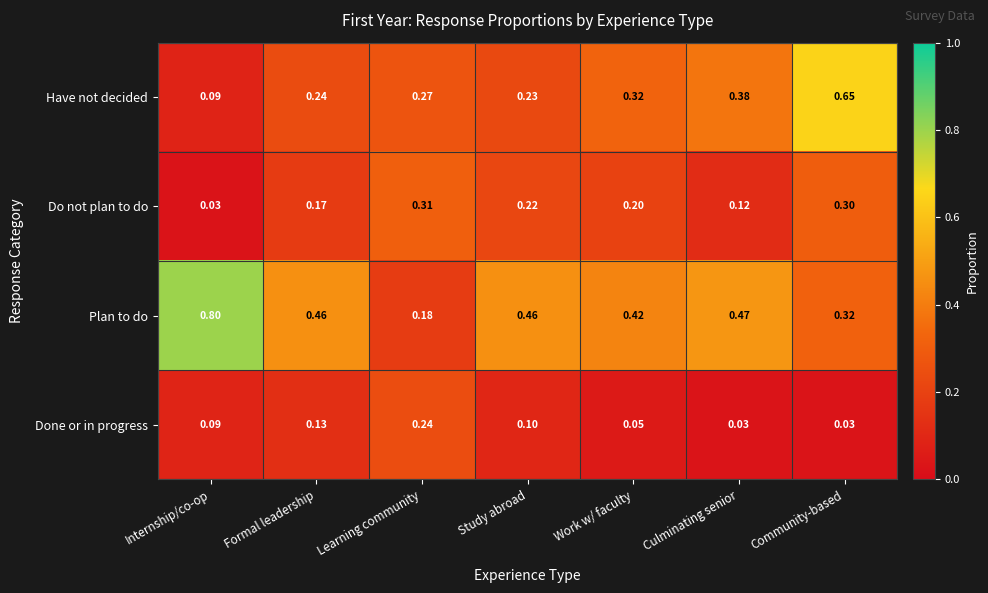

What is the greatest value displayed?

0.8